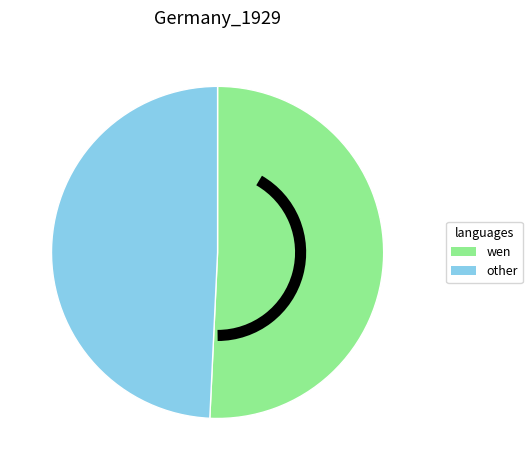

Which slice is the largest?

wen